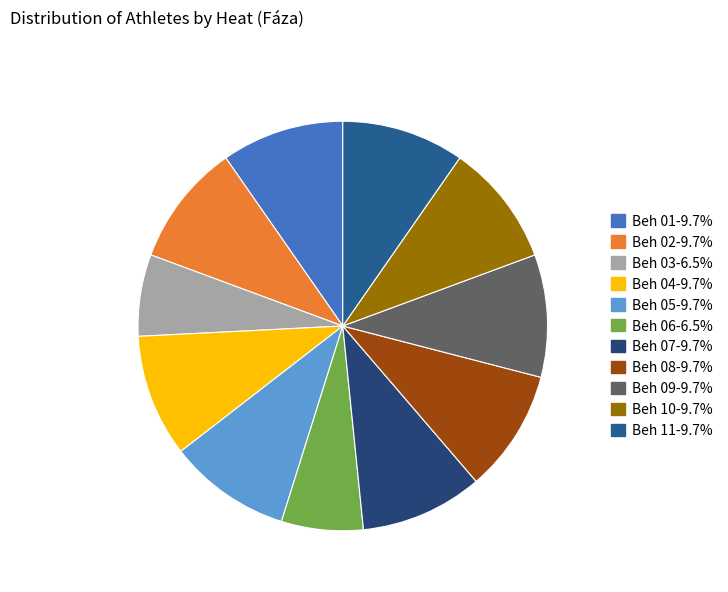

To the nearest percent, what is the average slice percentage?

9%